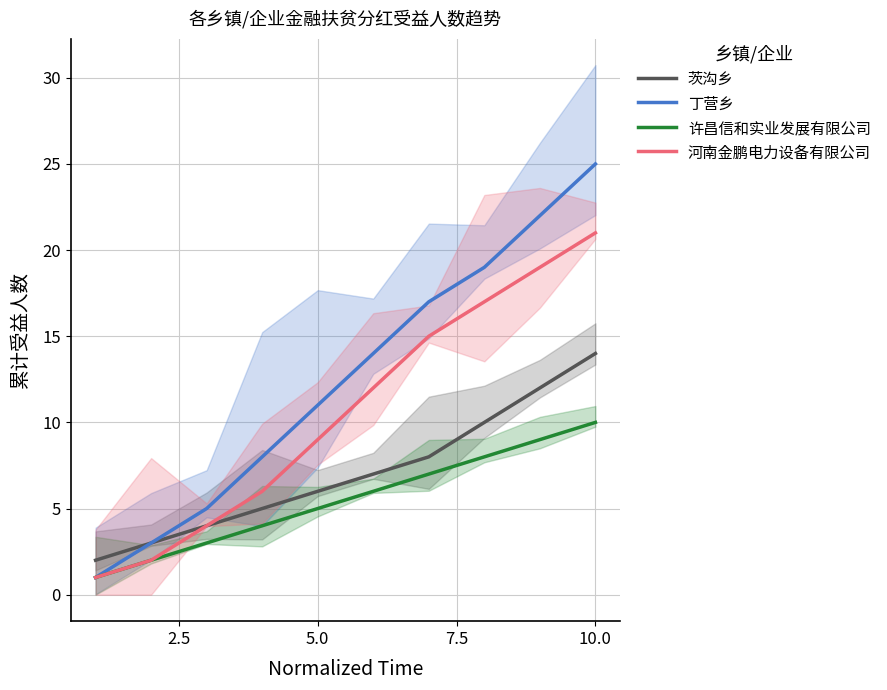

What is the highest value of the 河南金鹏电力设备有限公司 series?

21